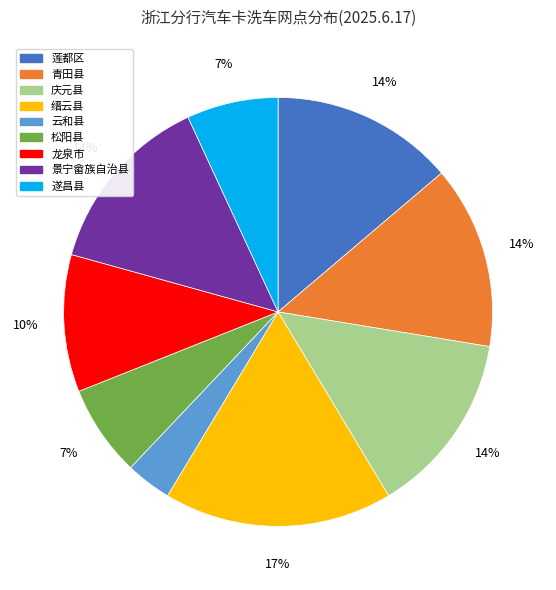

Do 松阳县 and 庆元县 together represent more than half of the pie?

No